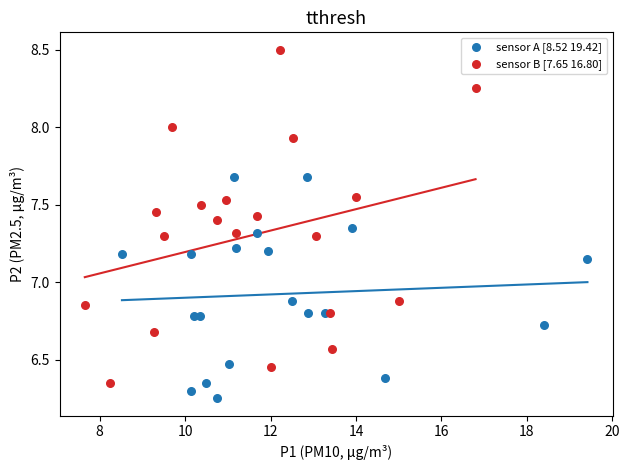

Which series reaches the maximum Y coordinate?

sensor B [7.65 16.80]